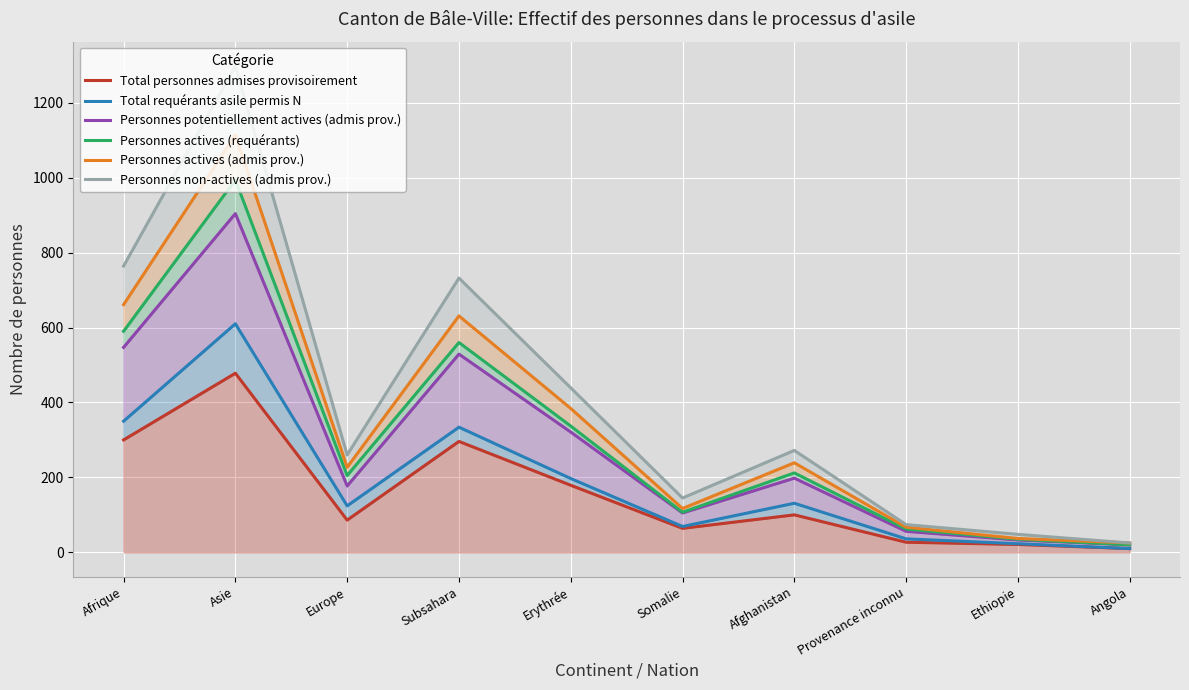

Which series has the largest total across all categories?

Personnes non-actives (admis prov.)